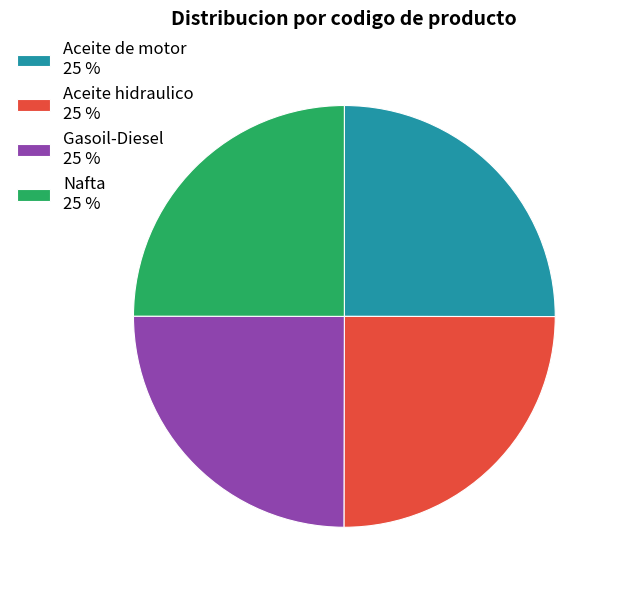

Does Nafta 25 % represent more than half of the total?

No